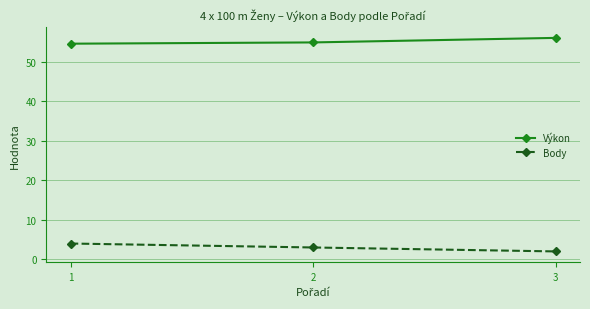

Is it true that Výkon equals 36.5 at 2?

False